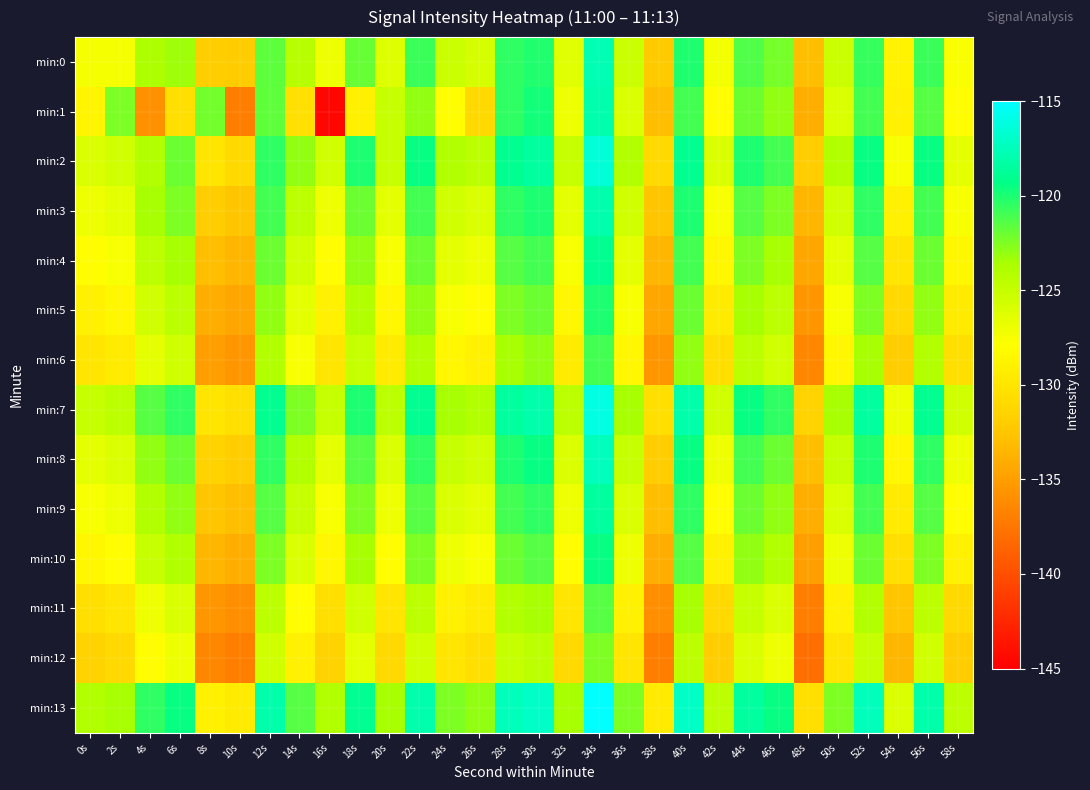

List the series in order of their peak value, highest first.

min:13, min:7, min:2, min:8, min:0, min:1, min:3, min:9, min:4, min:10, min:5, min:6, min:11, min:12